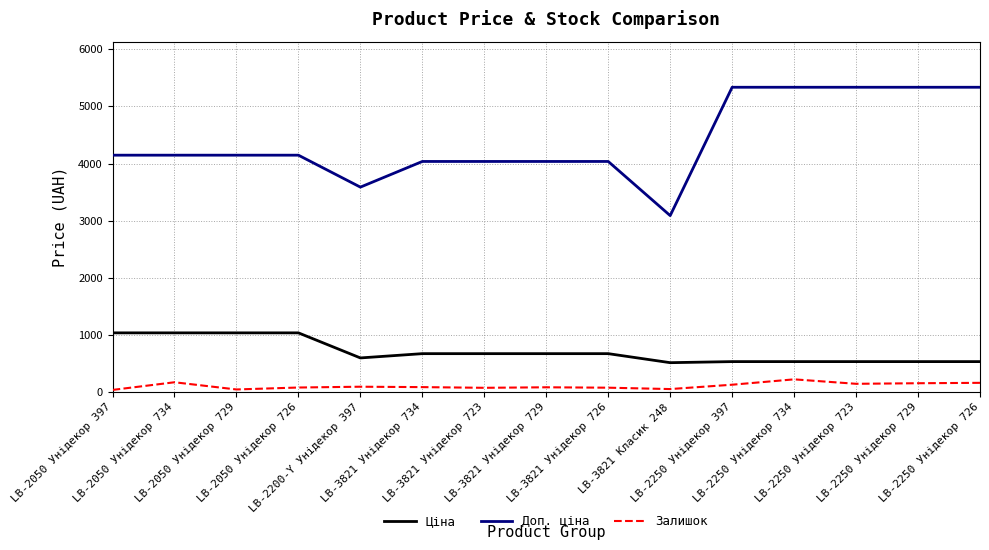

What is the average value of the Залишок series?

108.0